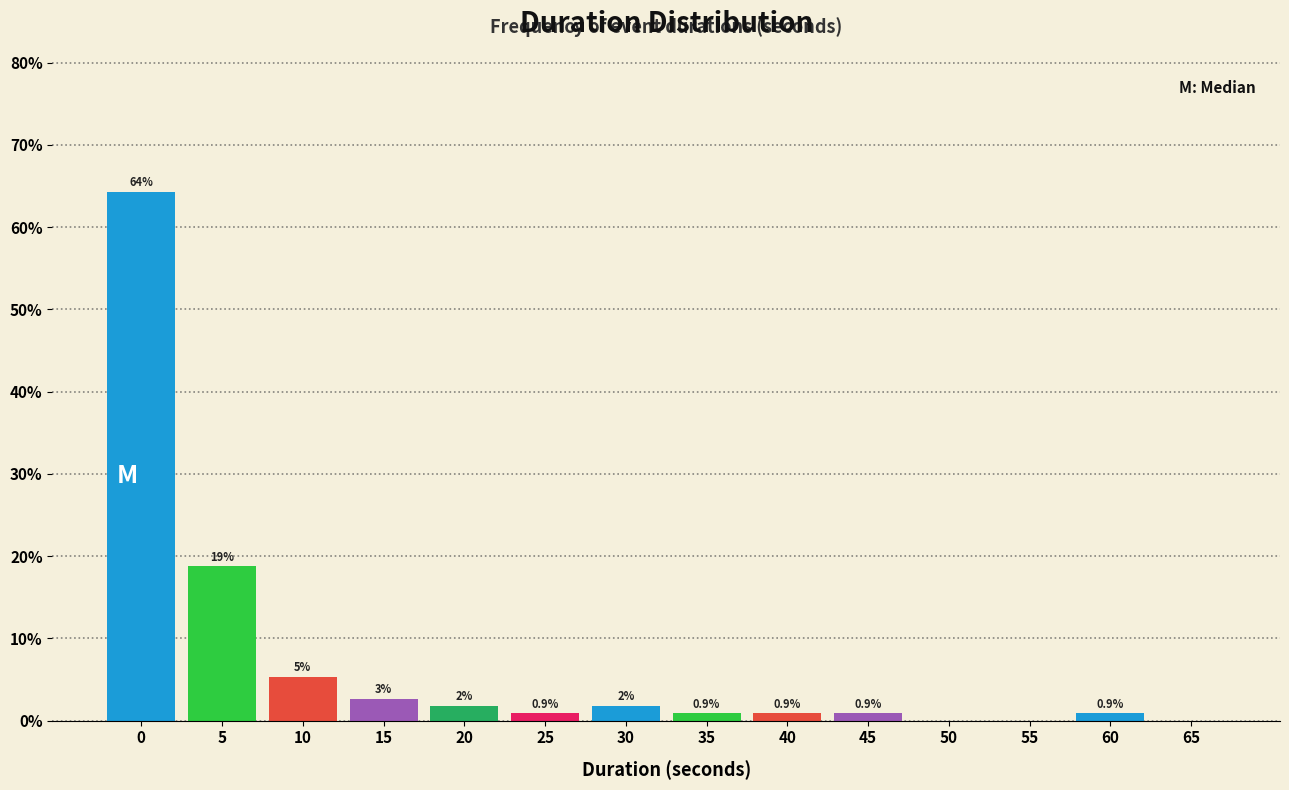

At which label is the value closest to 32?

5